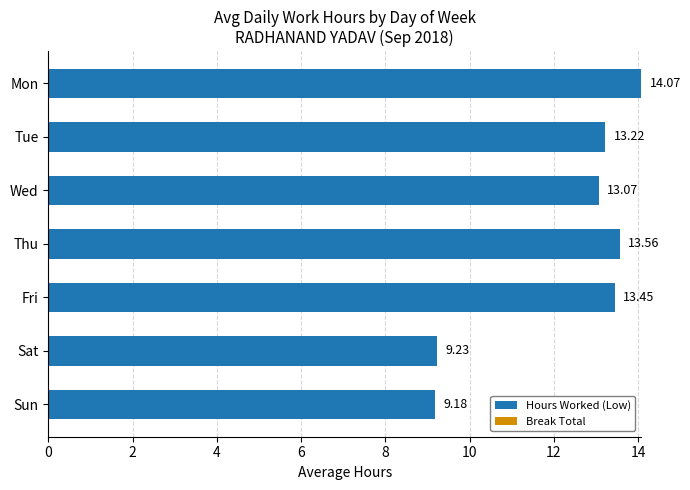

List the labels in order of value, smallest first.

Sun, Sat, Wed, Tue, Fri, Thu, Mon